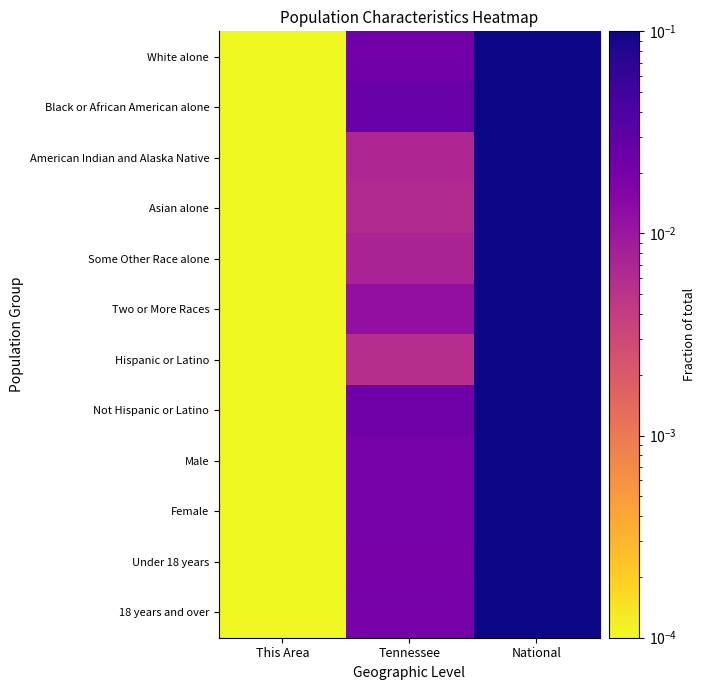

Which category has the highest value across all series?

National